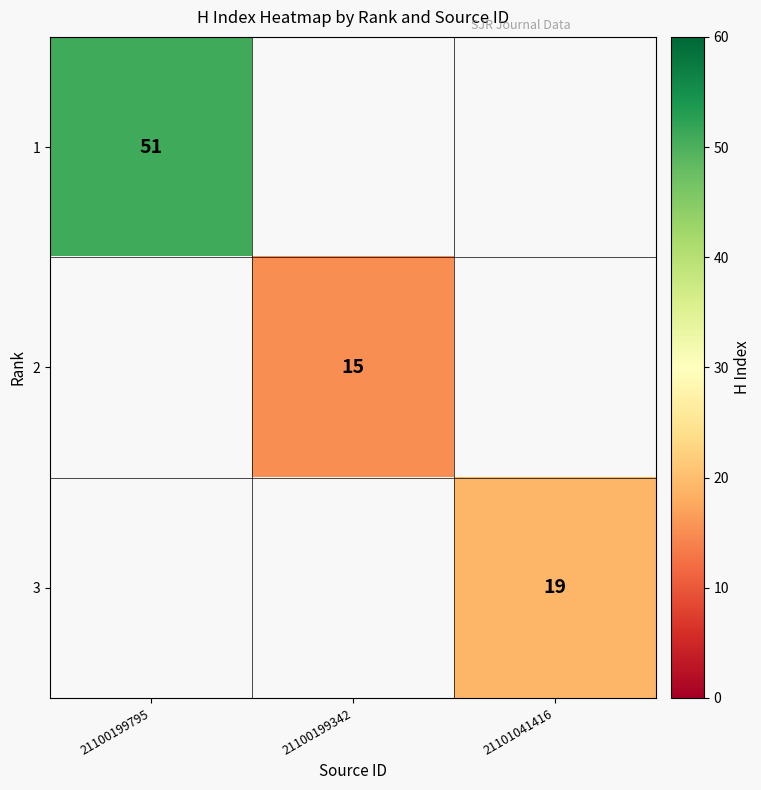

The 1 series shows 51 at 21100199795. True or false?

True